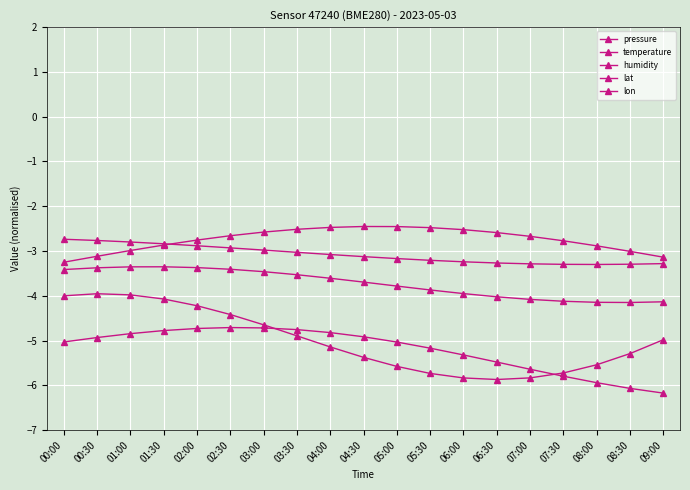

How many data points does each series have?

19